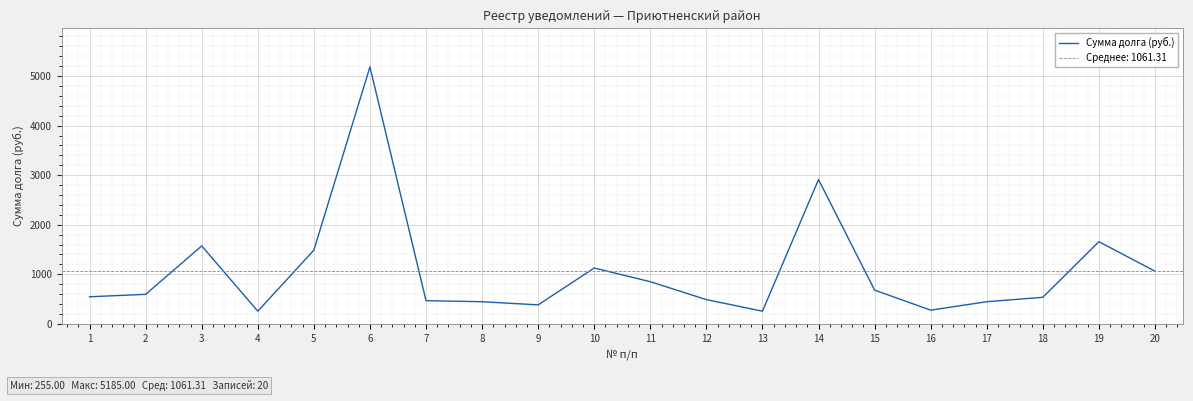

What is the difference between the values at 8 and 3?

1126.2